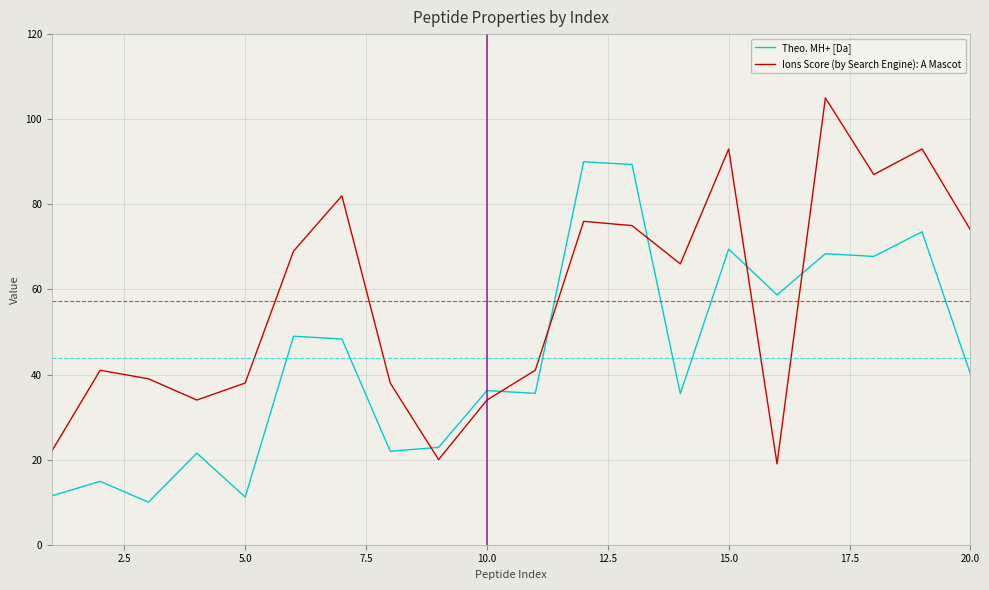

What is the maximum value for Ions Score (by Search Engine): A Mascot?

105.0